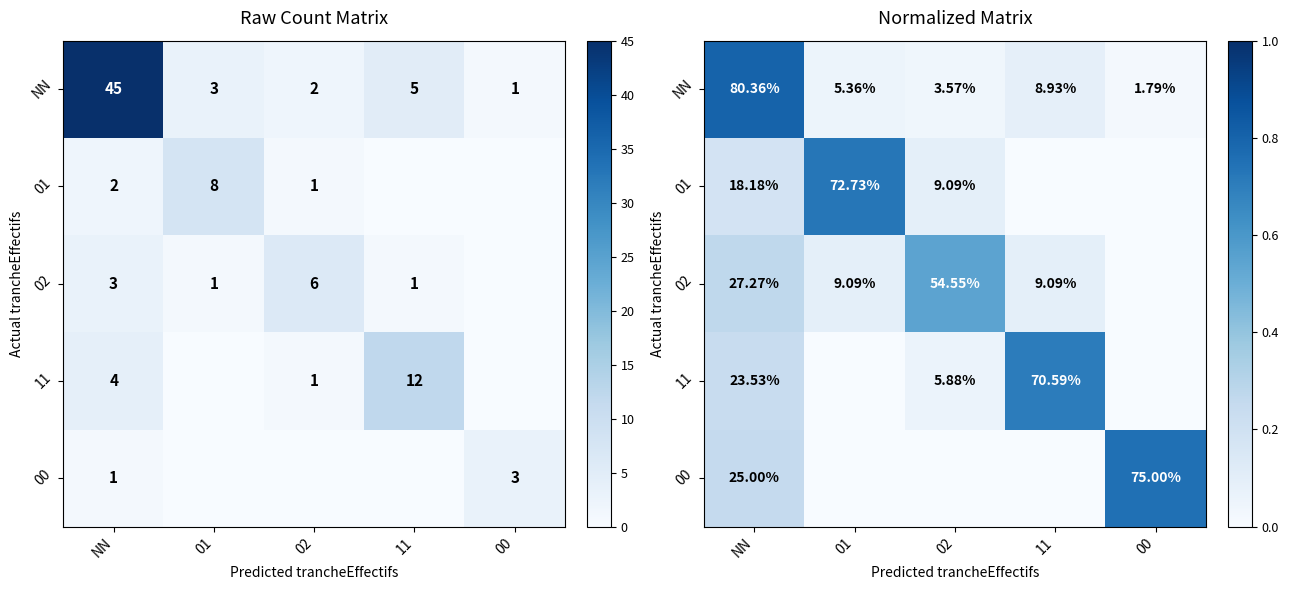

Which category has the lowest value in the 11 series?

01